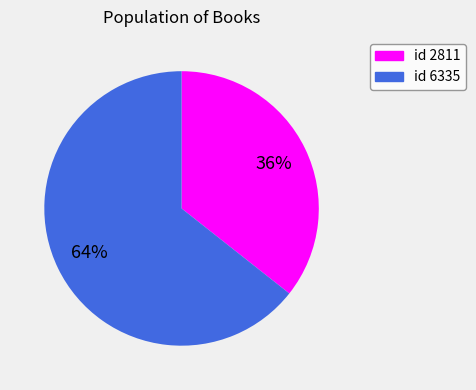

To the nearest percent, what is the average slice percentage?

50%